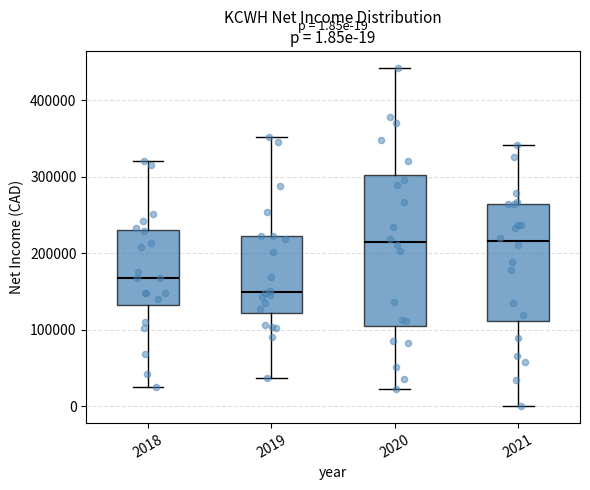

Which box is the tallest, from its lower edge to its upper edge?

2020